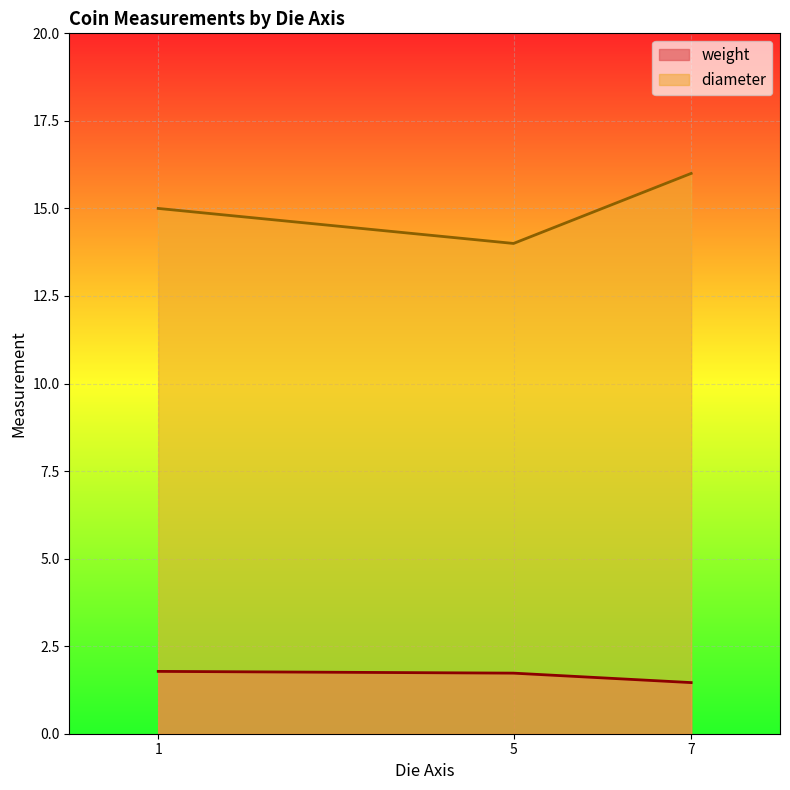

Read the diameter value at 1.

15.0